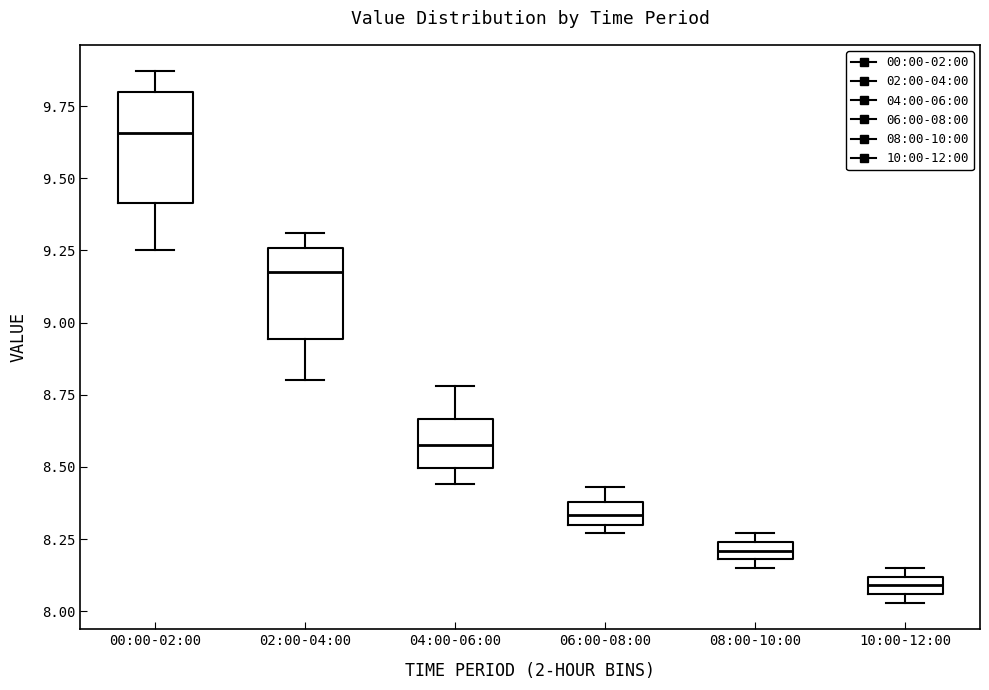

Which box's median line is the highest?

00:00-02:00